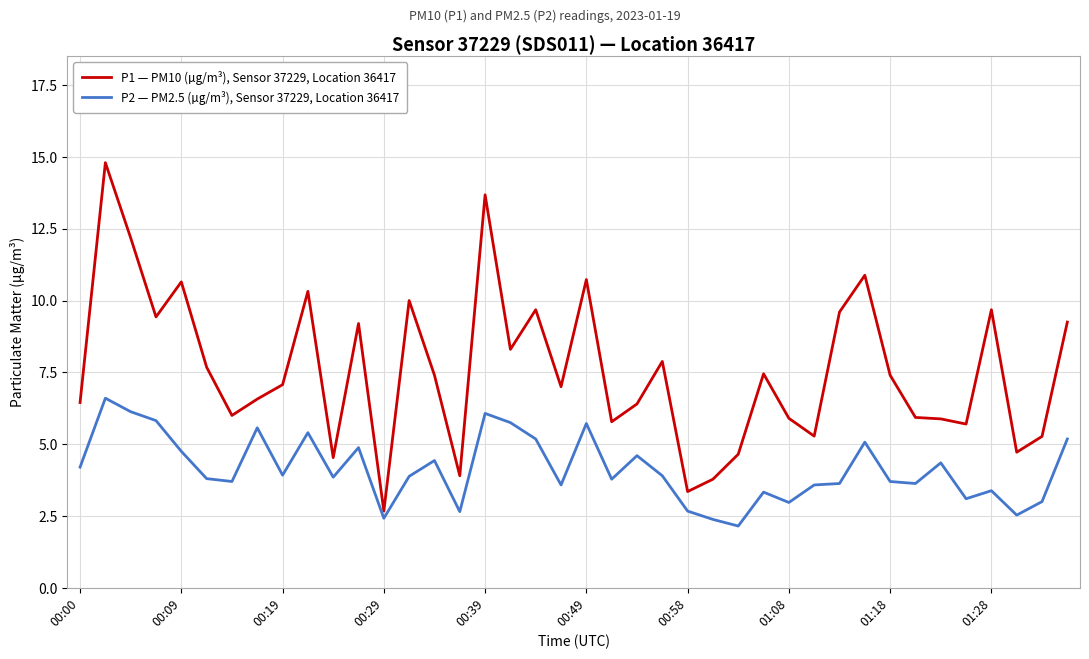

Which series has the widest spread of values?

P1 — PM10 (µg/m³), Sensor 37229, Location 36417